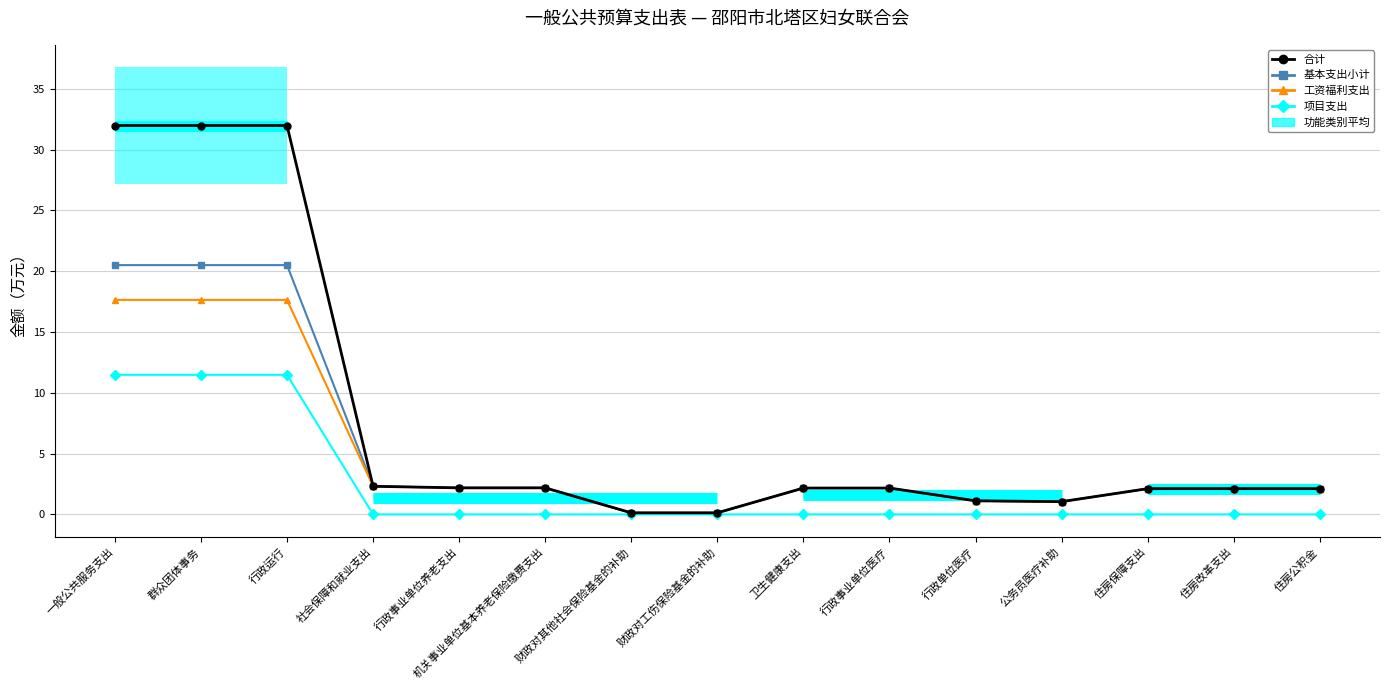

True or false: 合计 and 工资福利支出 cross at least once.

False